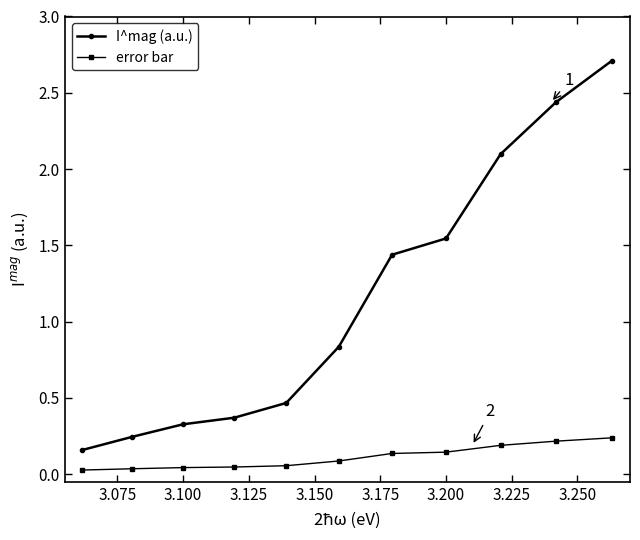

What is the sum of all I^mag (a.u.) values?

12.6